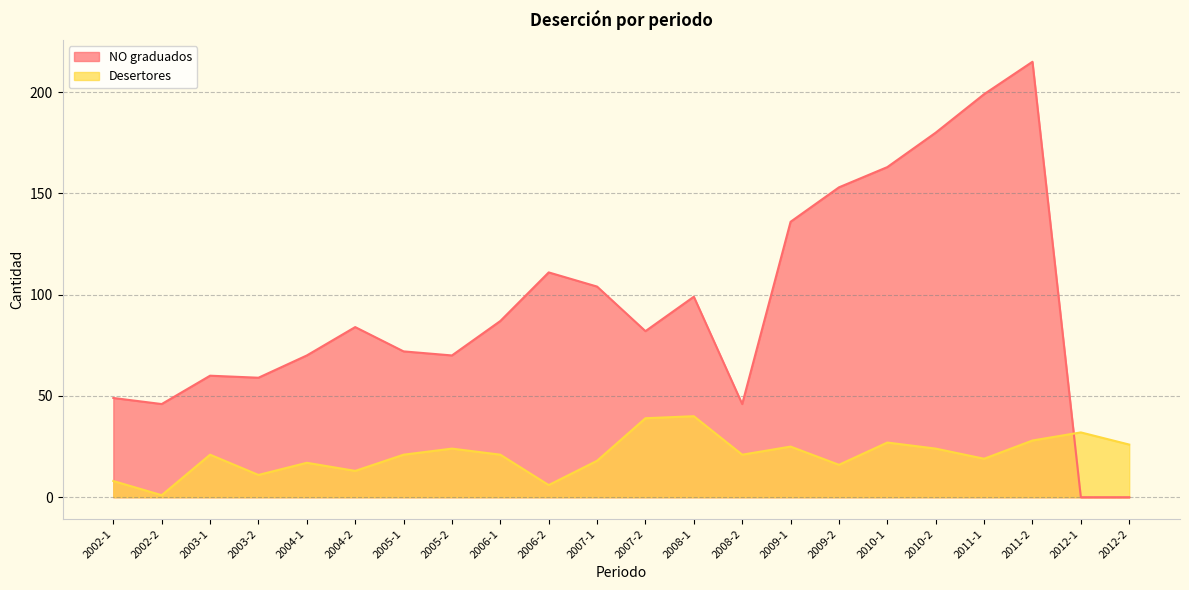

At 2004-1, list the series in order from smallest to largest.

Desertores, NO graduados